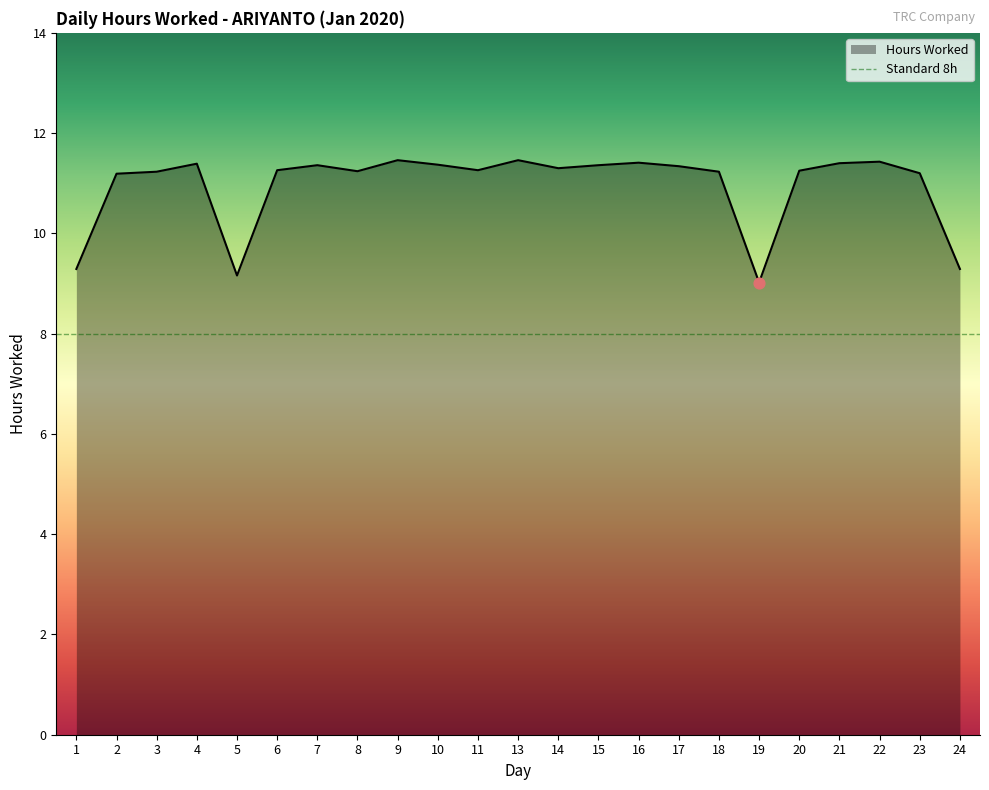

Which has a higher value, 9 or 16?

9